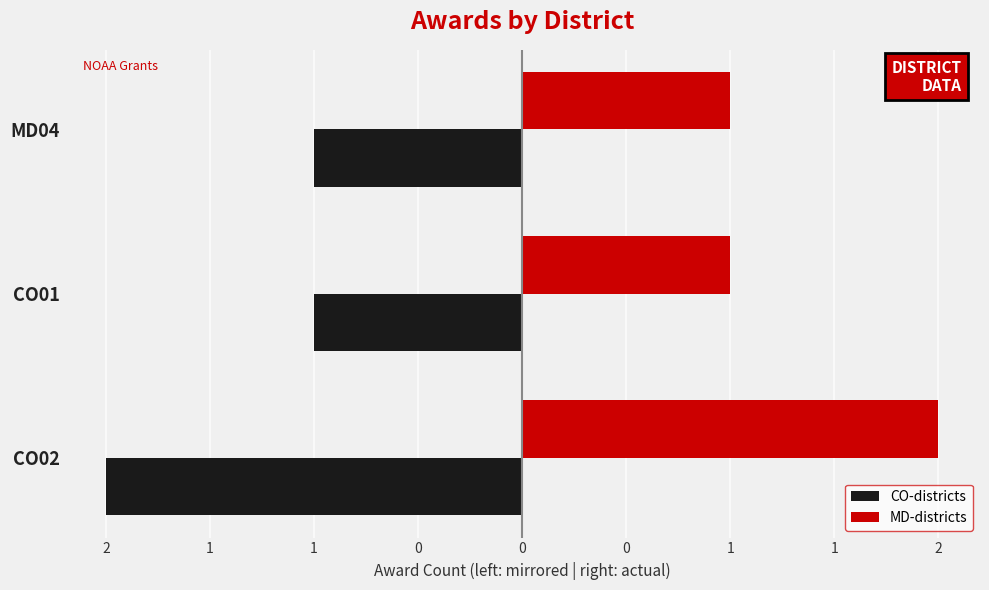

What are all the series names shown in the legend?

CO-districts, MD-districts